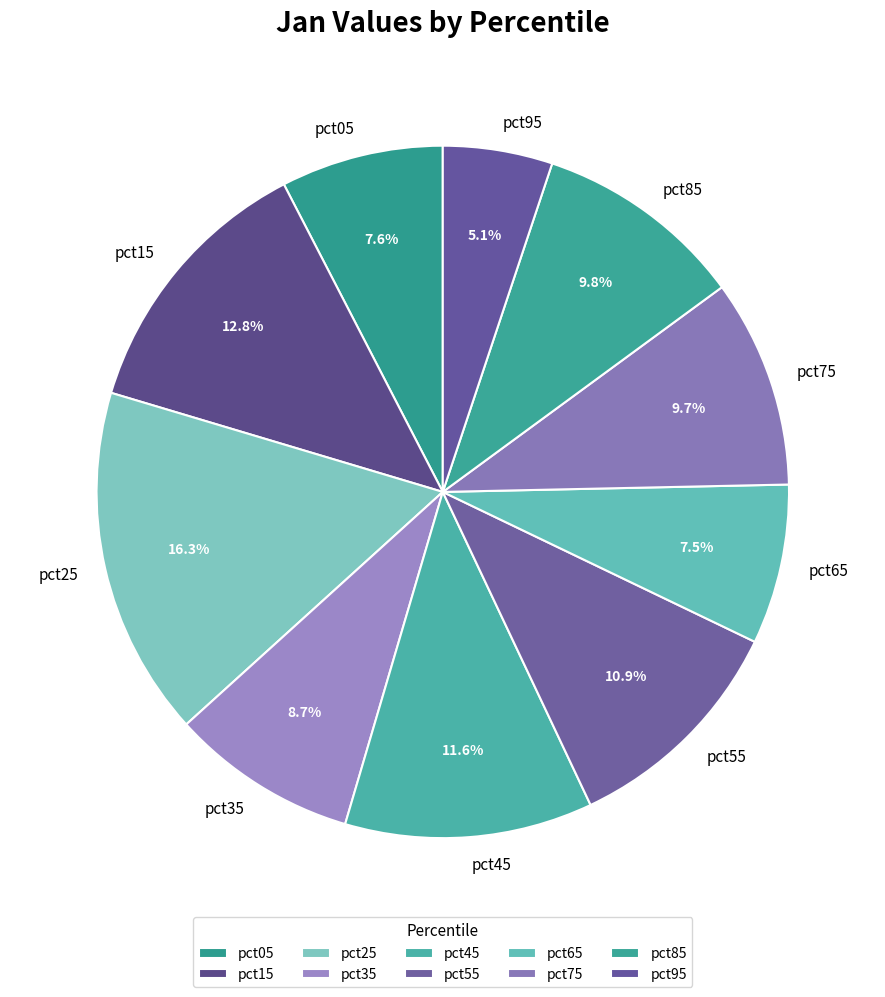

Do pct95 and pct15 together represent more than half of the pie?

No